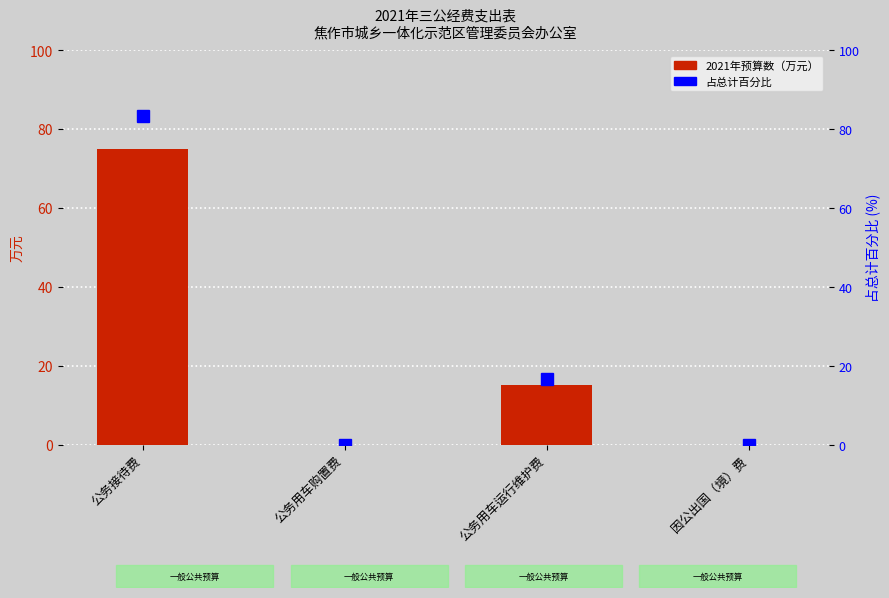

What is the sum of all 占总计百分比 values?

100.0